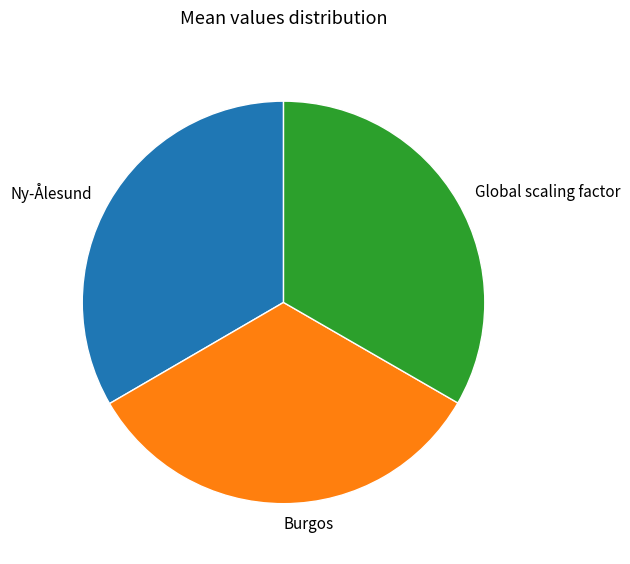

Does Global scaling factor account for over 50% of the chart?

No